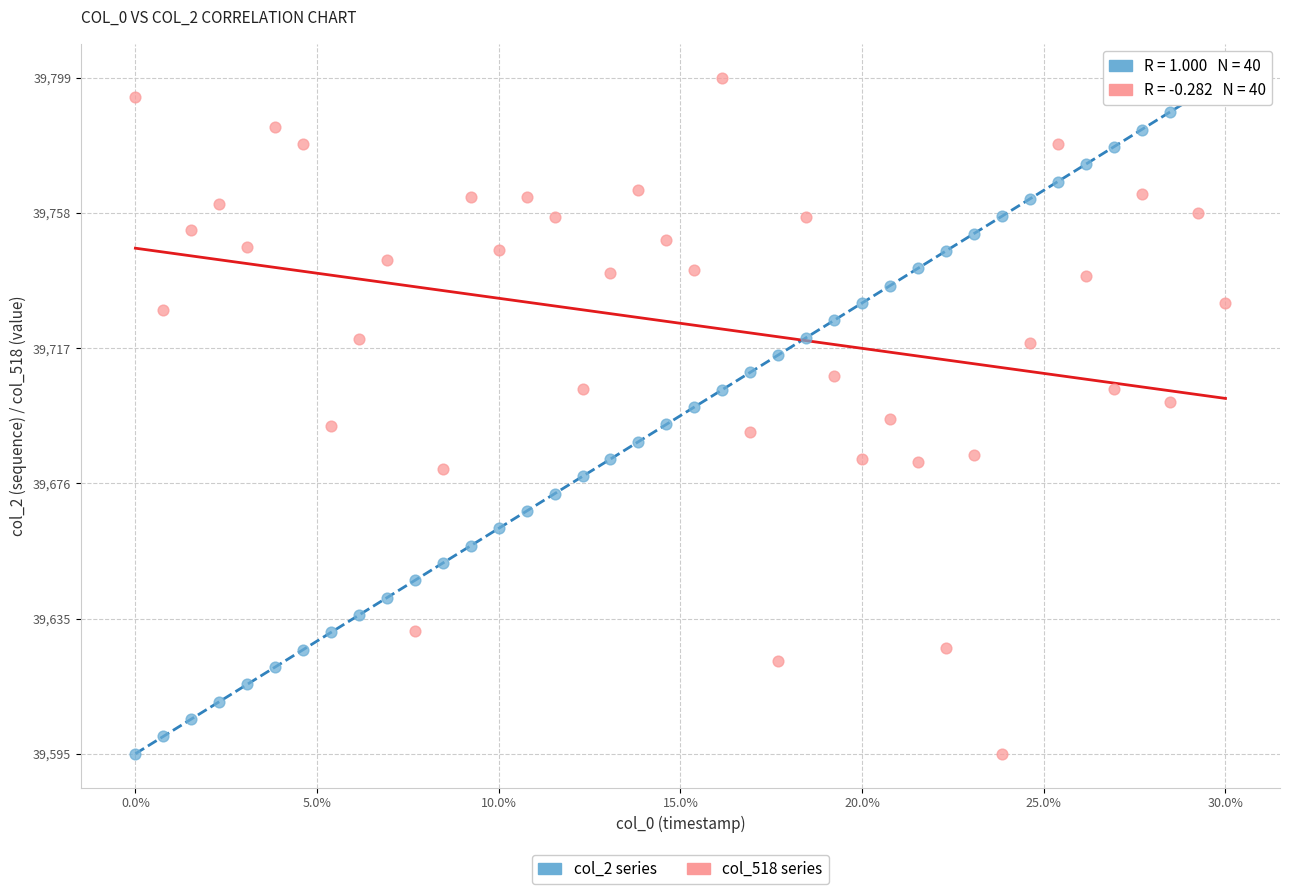

Across all data points, what is the range of X values (max minus min)?

1.0